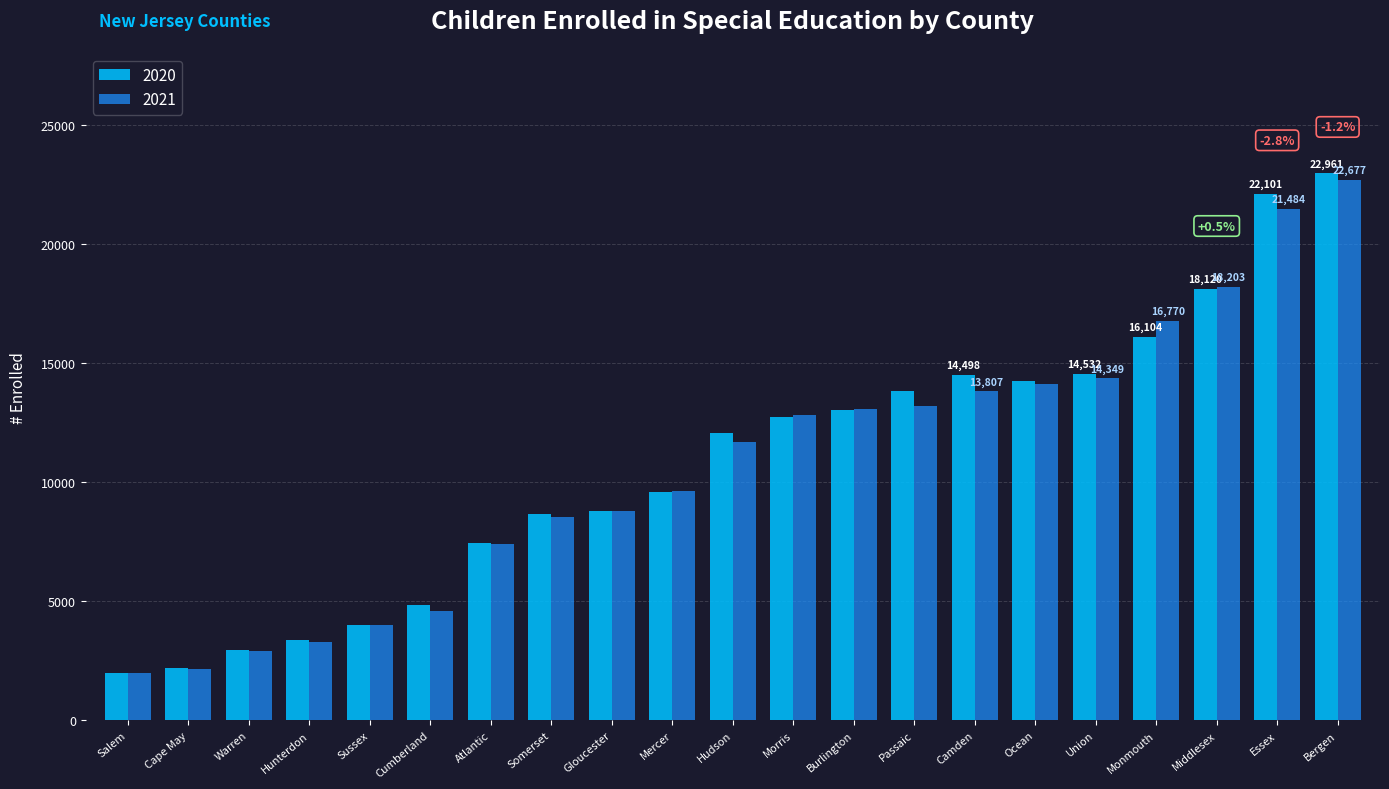

Which category has the highest value in the 2021 series?

Bergen